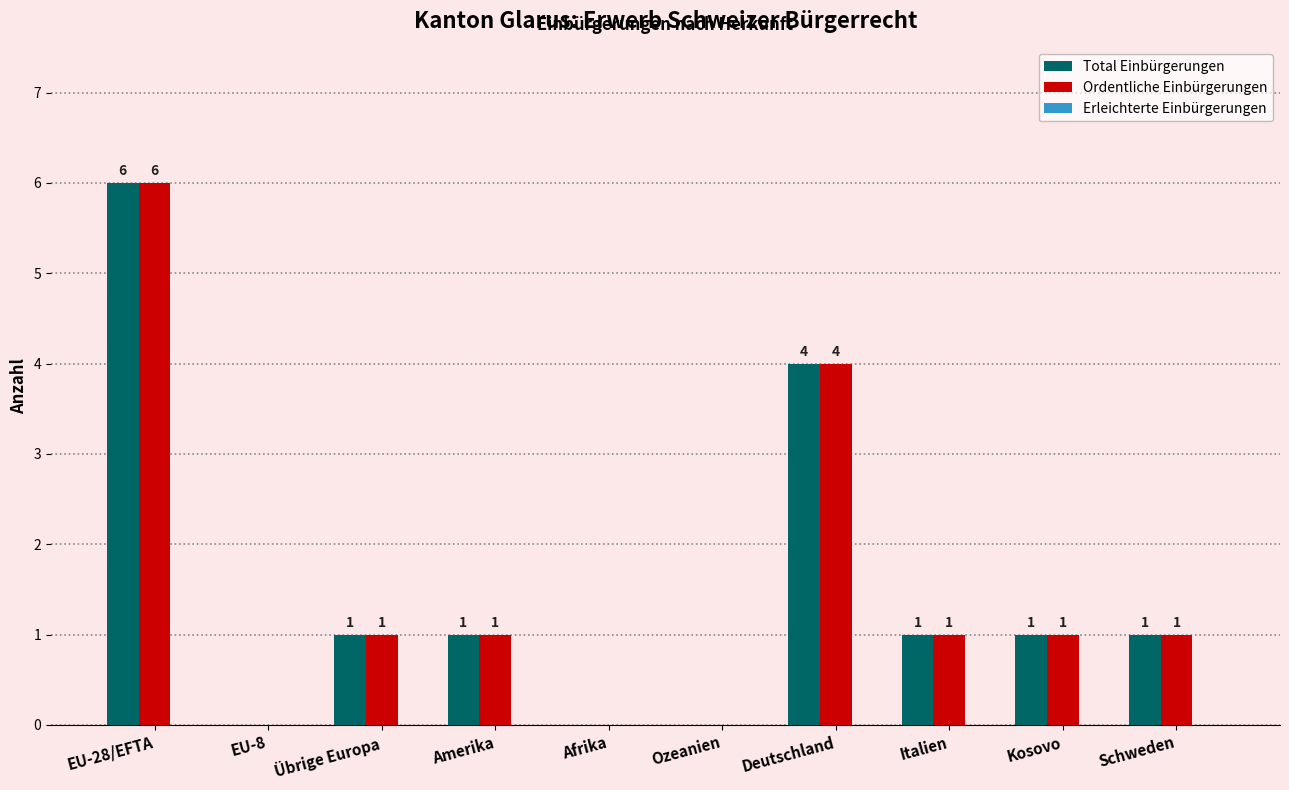

Are the bars horizontal?

No